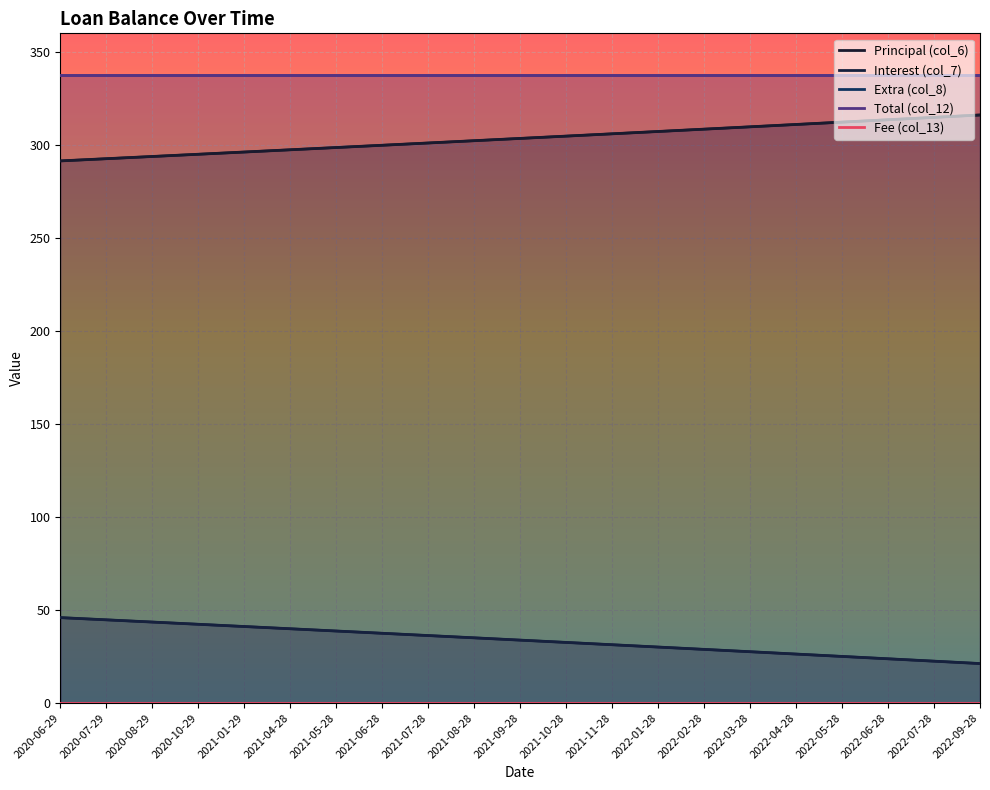

What is the sum of the Total (col_12) values at 2022-07-28 and 2022-04-28?

674.7